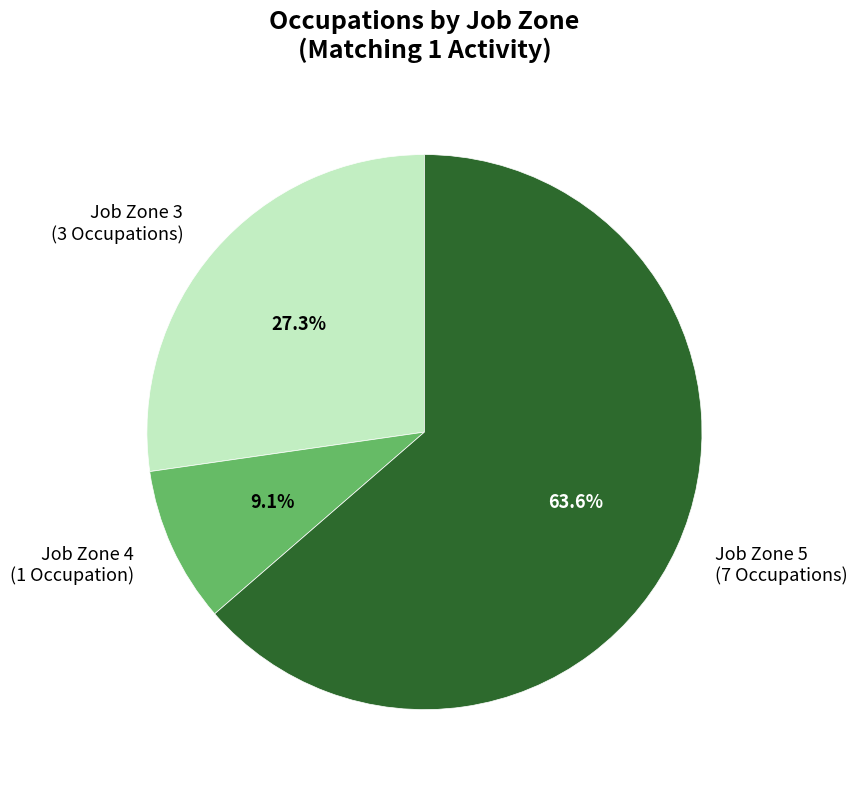

What is the largest slice in the pie chart?

Job Zone 5 (7 Occupations)